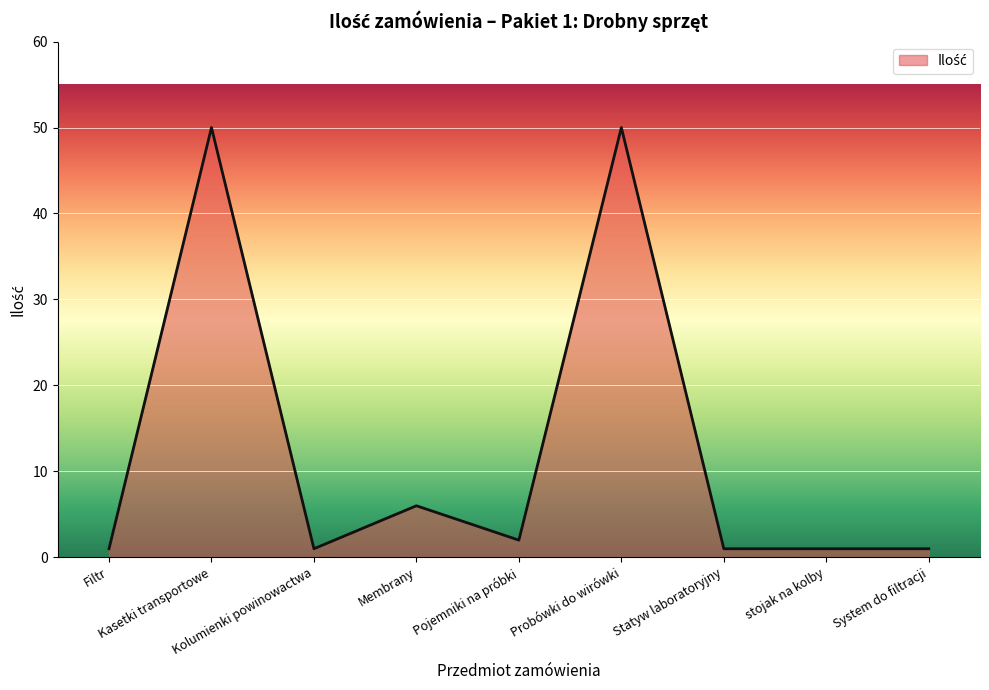

Reading left to right, extract all data points from this chart.

Filtr=1	Kasetki transportowe=50	Kolumienki powinowactwa=1	Membrany=6	Pojemniki na próbki=2	Probówki do wirówki=50	Statyw laboratoryjny=1	stojak na kolby=1	System do filtracji=1